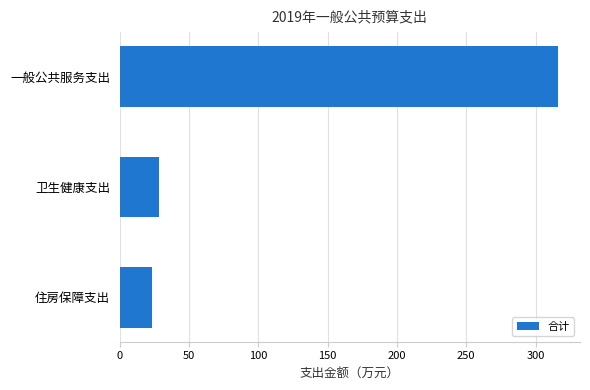

At which label is the value closest to 169?

卫生健康支出